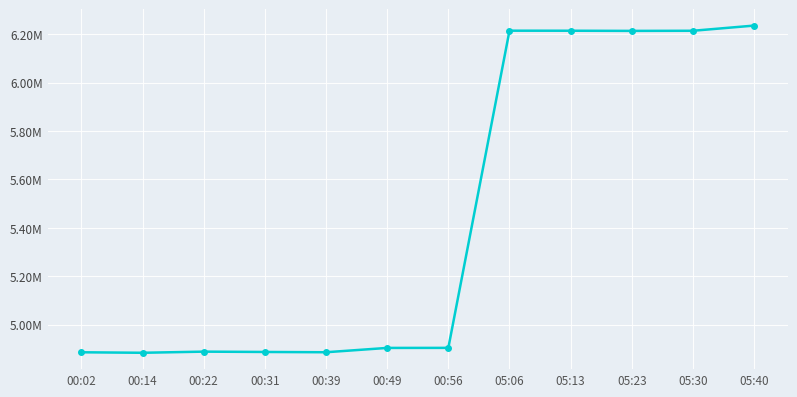

Approximately how many times larger is the value at 00:02 compared to 05:40?

0.8